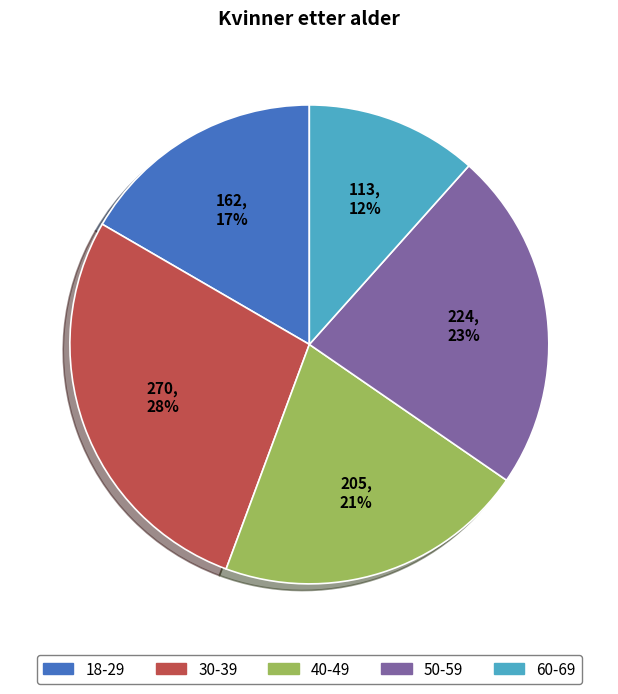

Is there any slice that represents more than half of the pie?

No